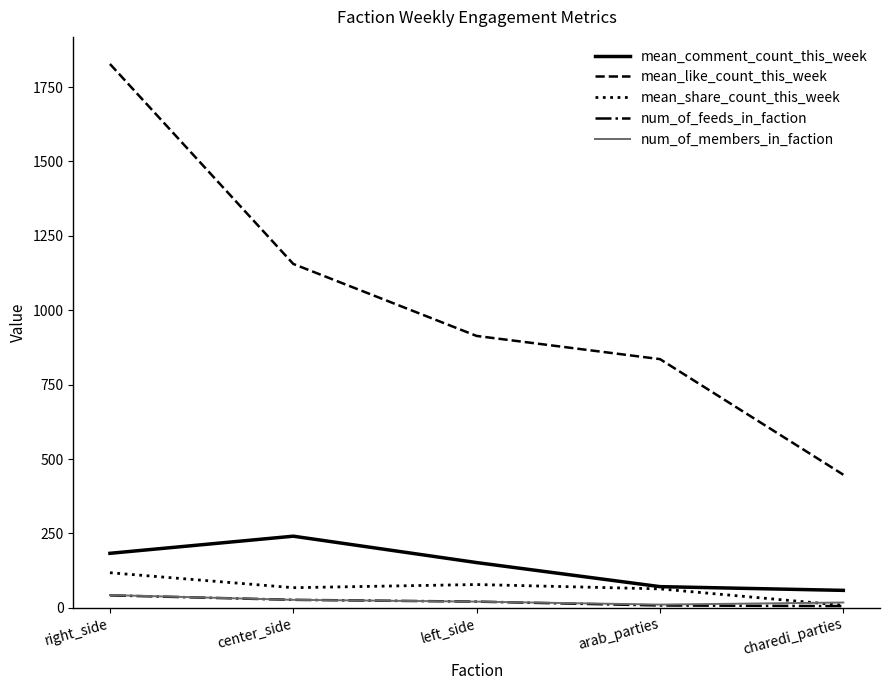

What is the difference between the highest and lowest values at right_side?

1785.3